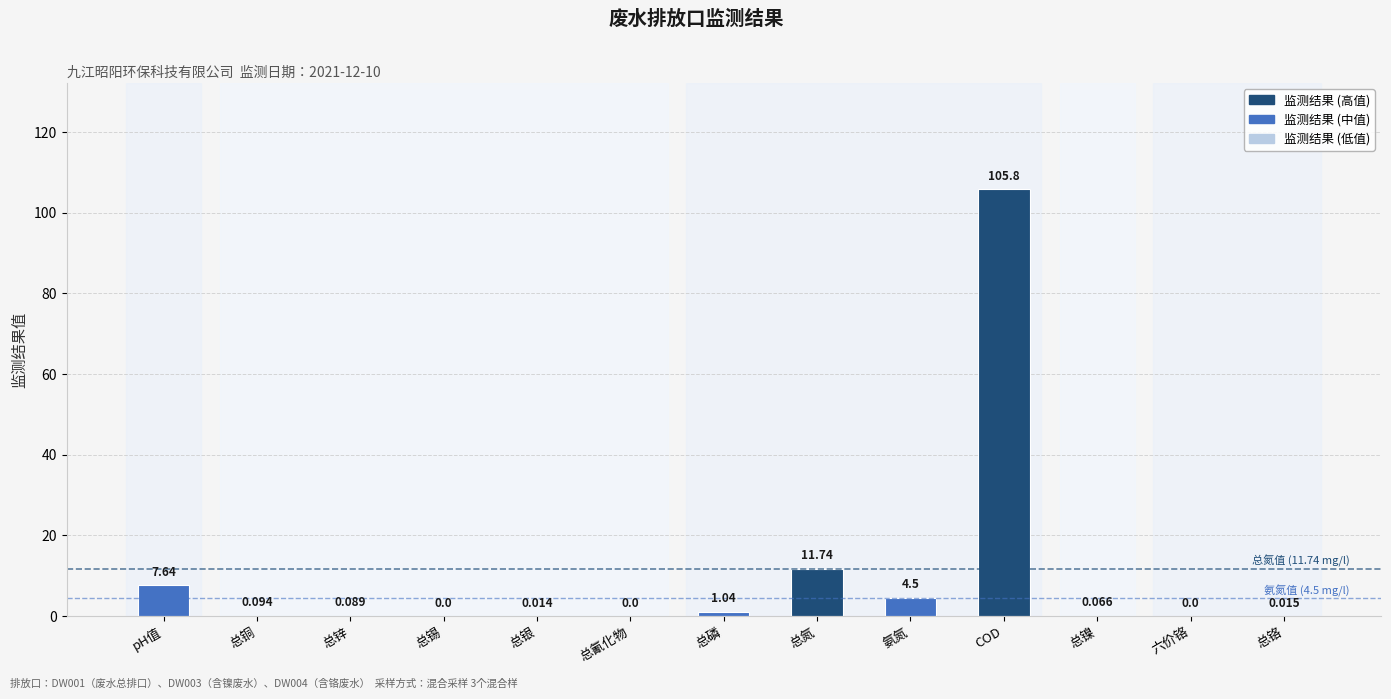

How many distinct data groups are displayed?

1